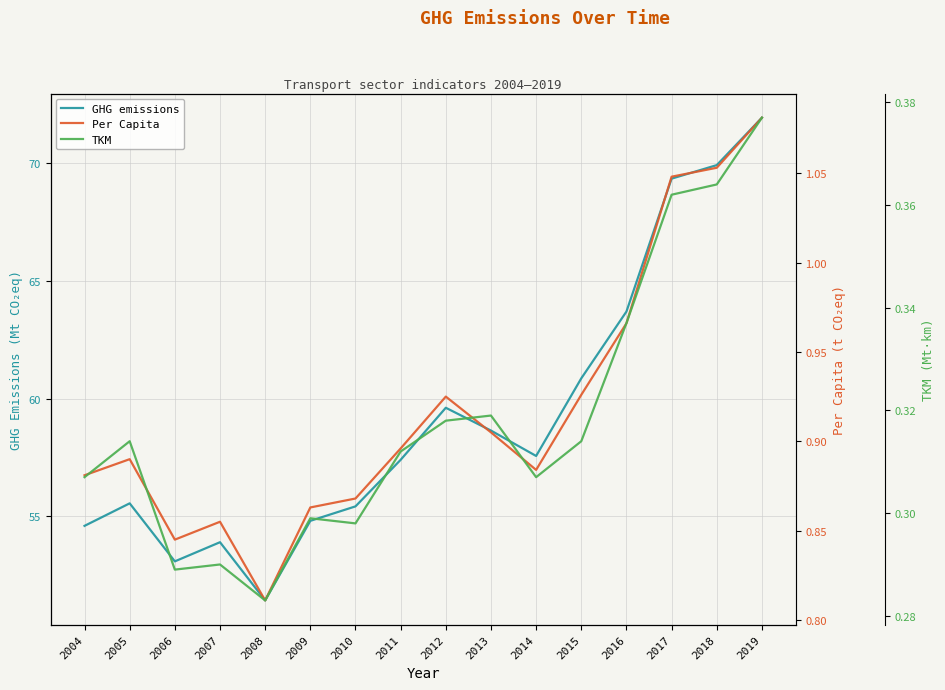

True or false: Per Capita and GHG emissions intersect in this chart.

False